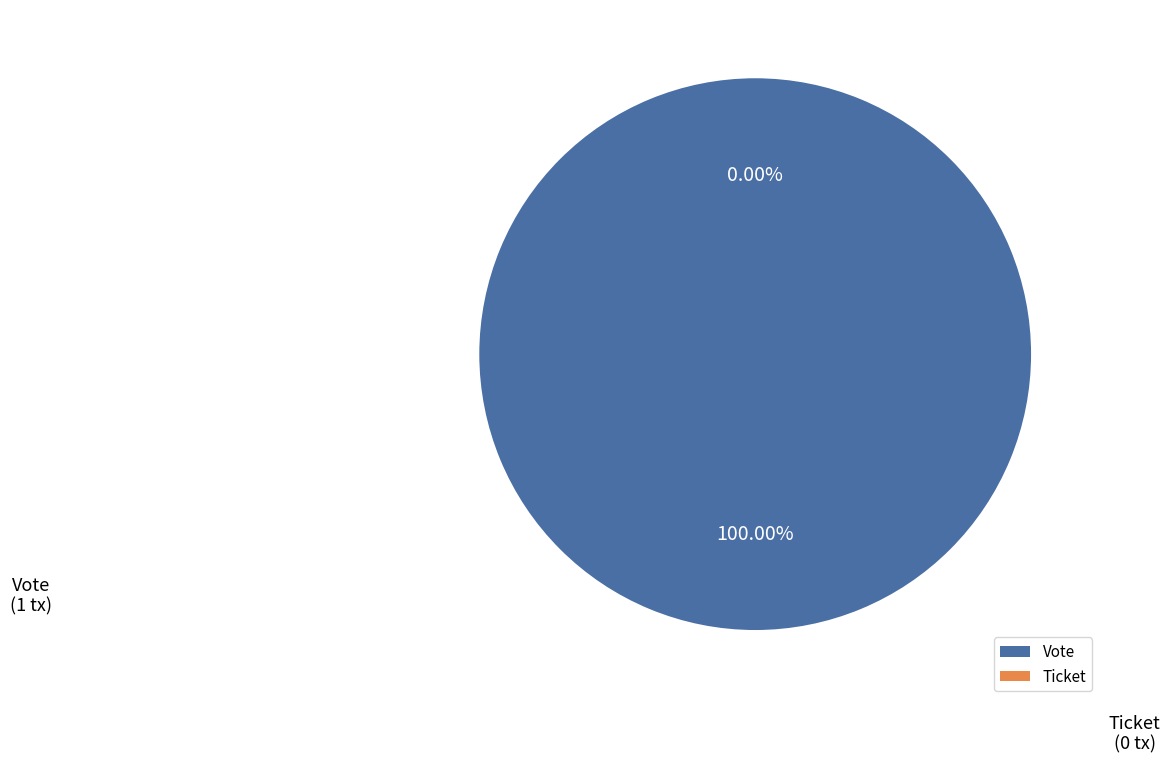

Rank the categories by value from highest to lowest.

Vote, Ticket